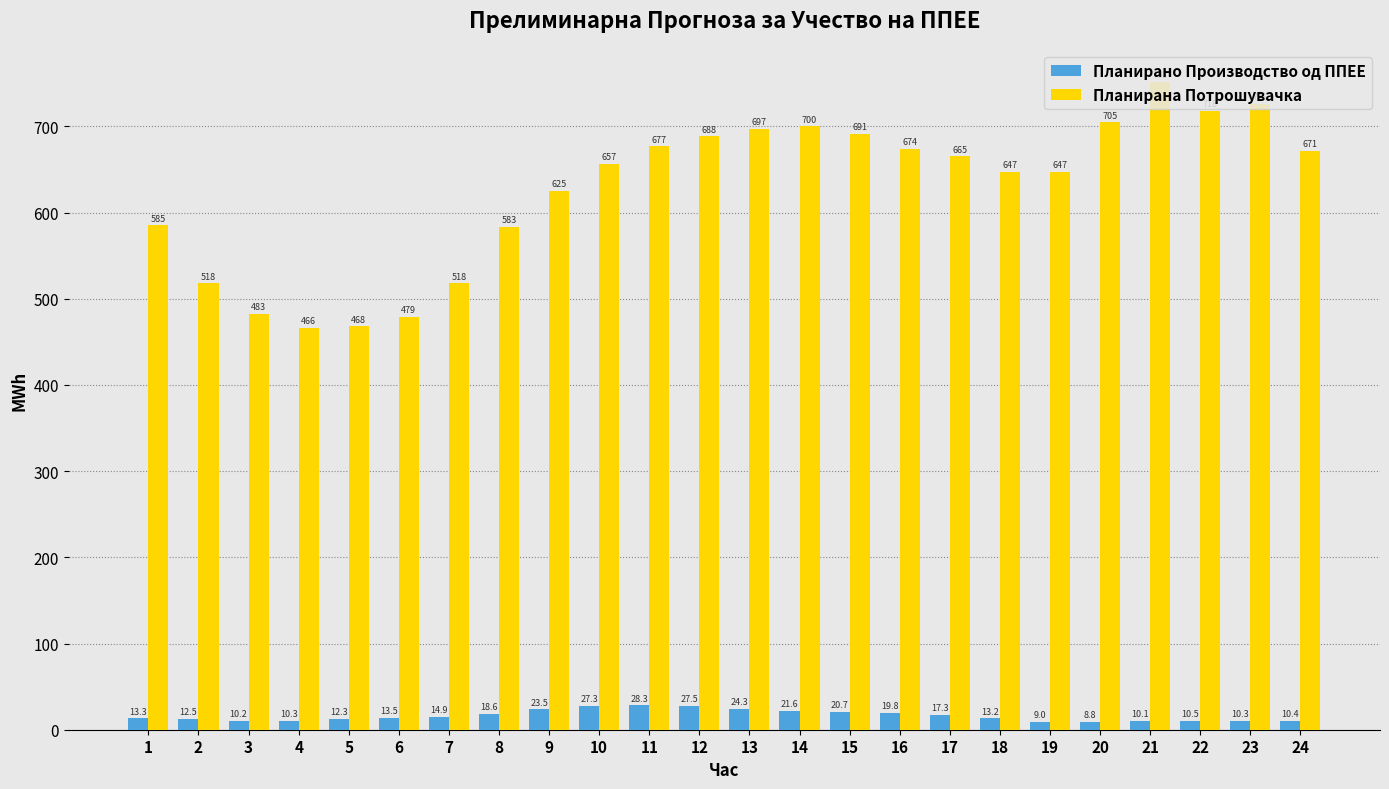

What is the average value of the Планирано Производство од ППЕЕ series?

16.2